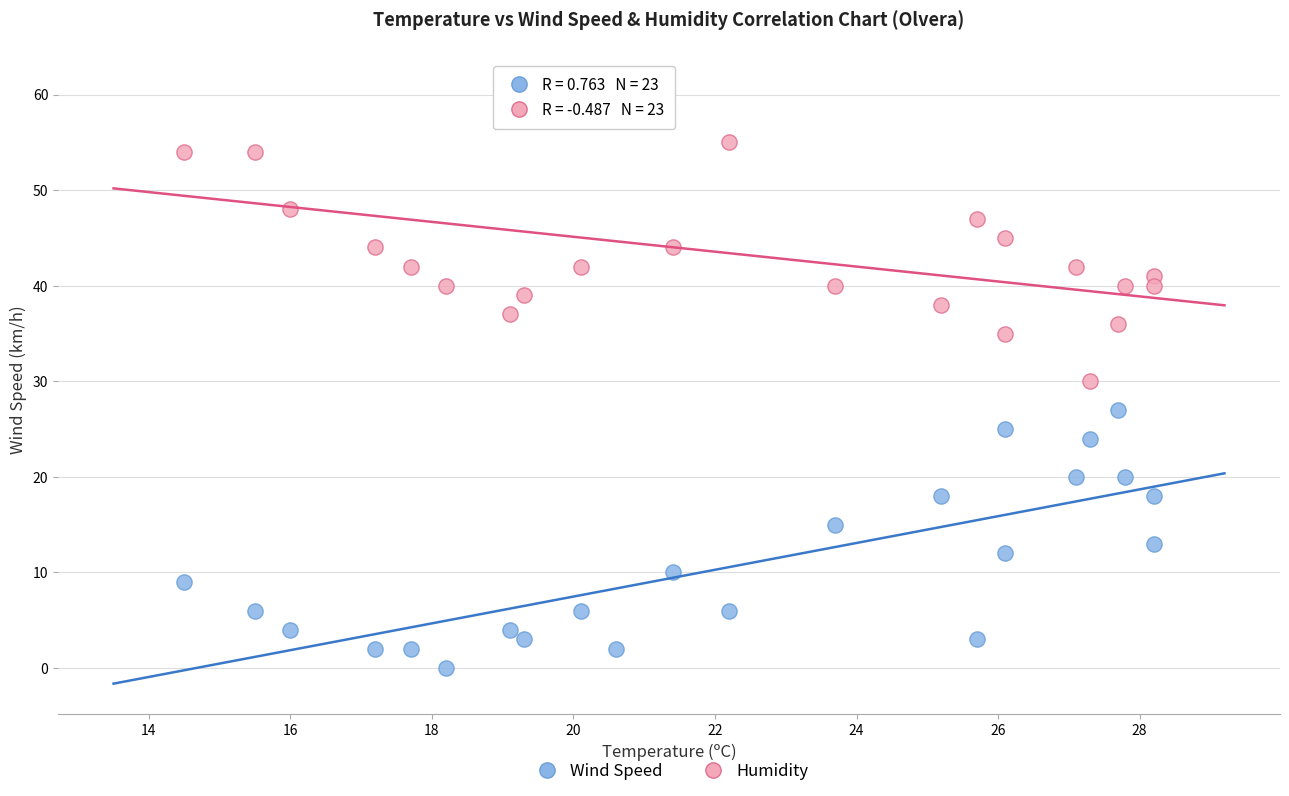

Across all series, what Y value is closest to 31?

30